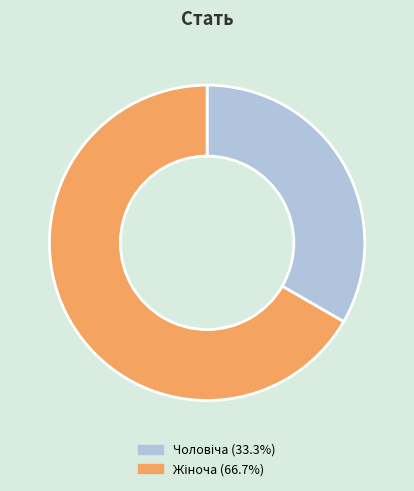

Is there a majority slice in this chart?

Yes